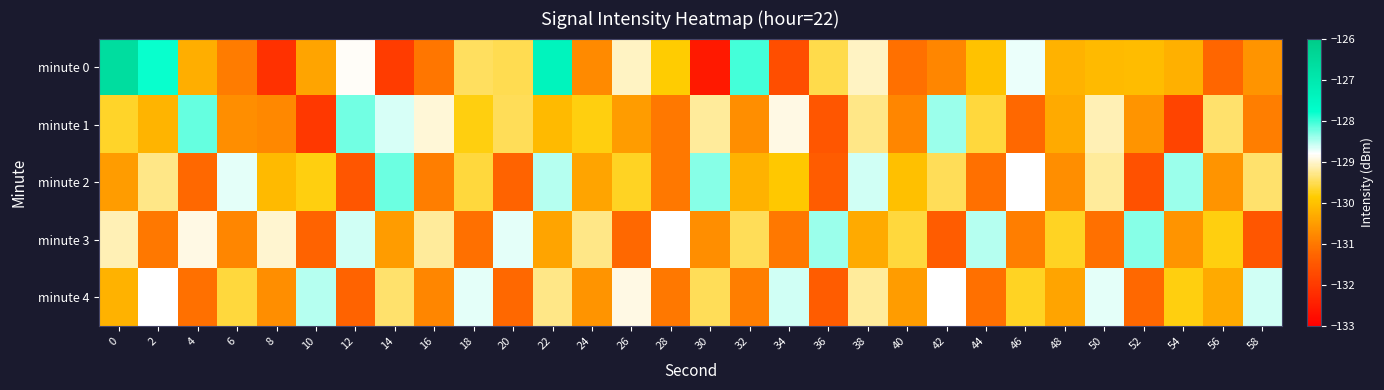

At 40, list the series in order from smallest to largest.

minute 0, minute 1, minute 4, minute 2, minute 3